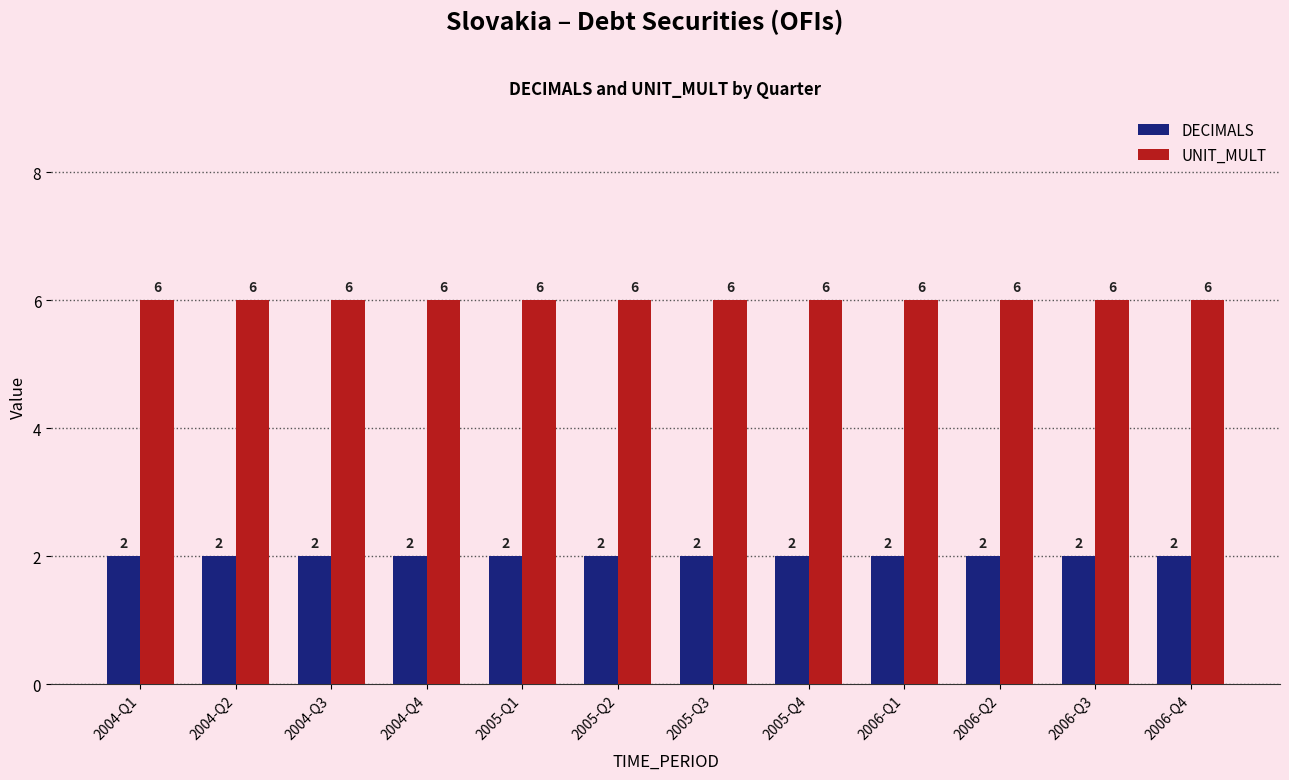

Rank the series by their average value, from highest to lowest.

UNIT_MULT, DECIMALS